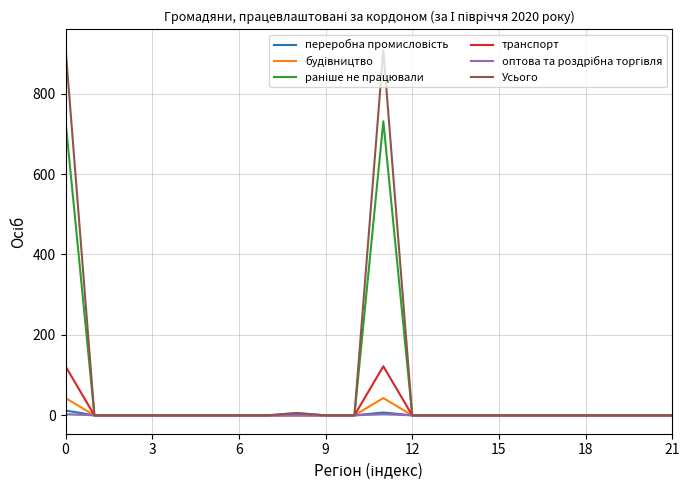

Which series has the widest spread of values?

Усього